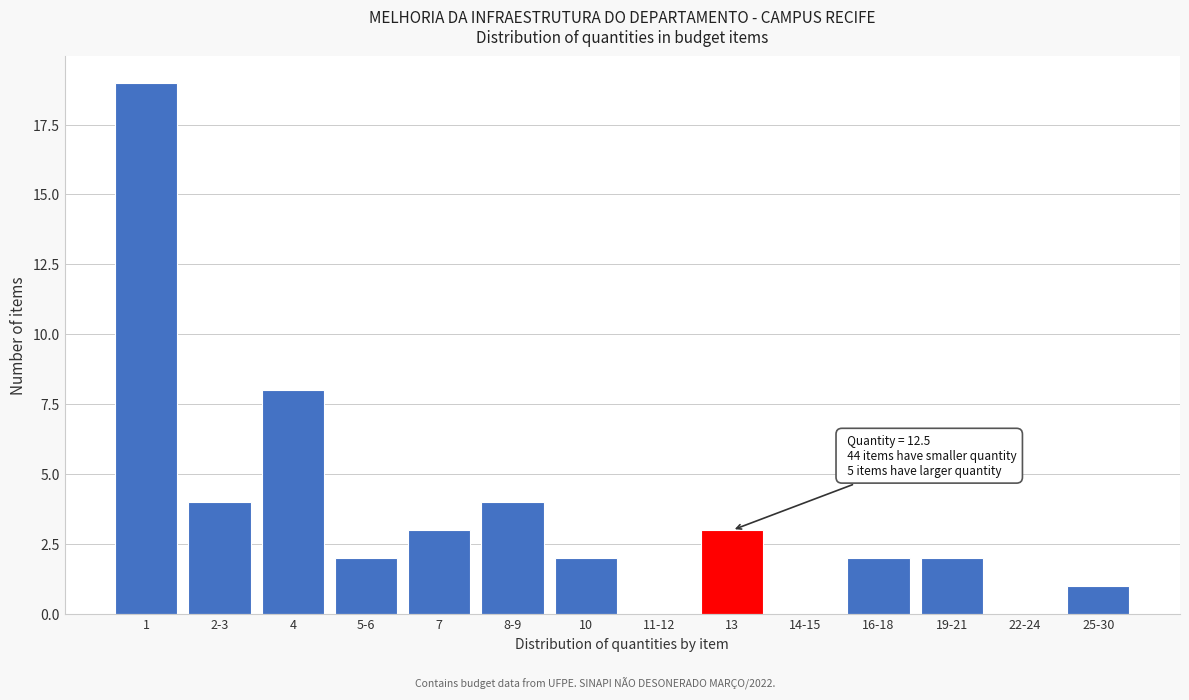

Reading left to right, extract all data points from this chart.

1=19	2-3=4	4=8	5-6=2	7=3	8-9=4	10=2	11-12=0	13=3	14-15=0	16-18=2	19-21=2	22-24=0	25-30=1